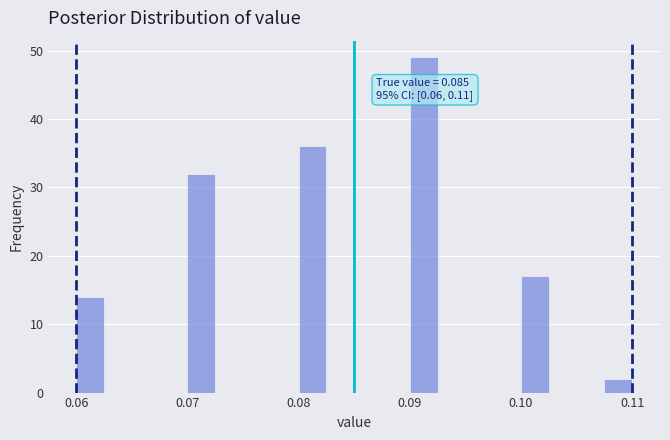

Around what value on the x-axis is the tallest bar? Give the approximate position of its centre, as read against the axis.

0.091